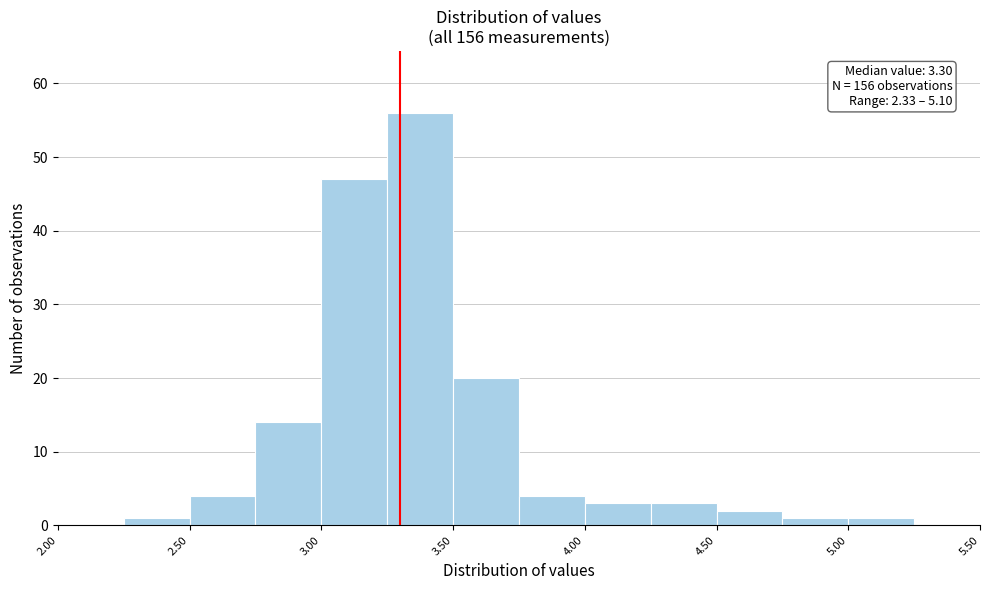

Over which range of the x-axis is the bar tallest?

3.25 to 3.50